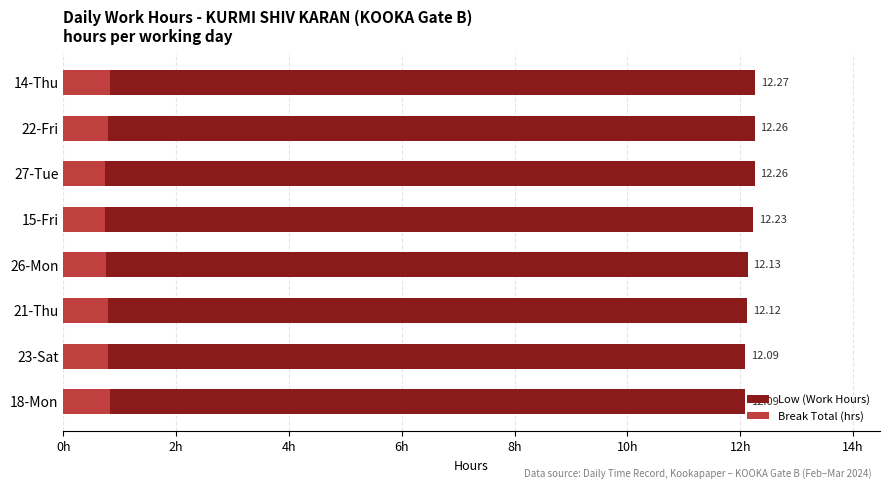

What is the difference between the maximum and minimum values in the Low (Work Hours) series?

0.2